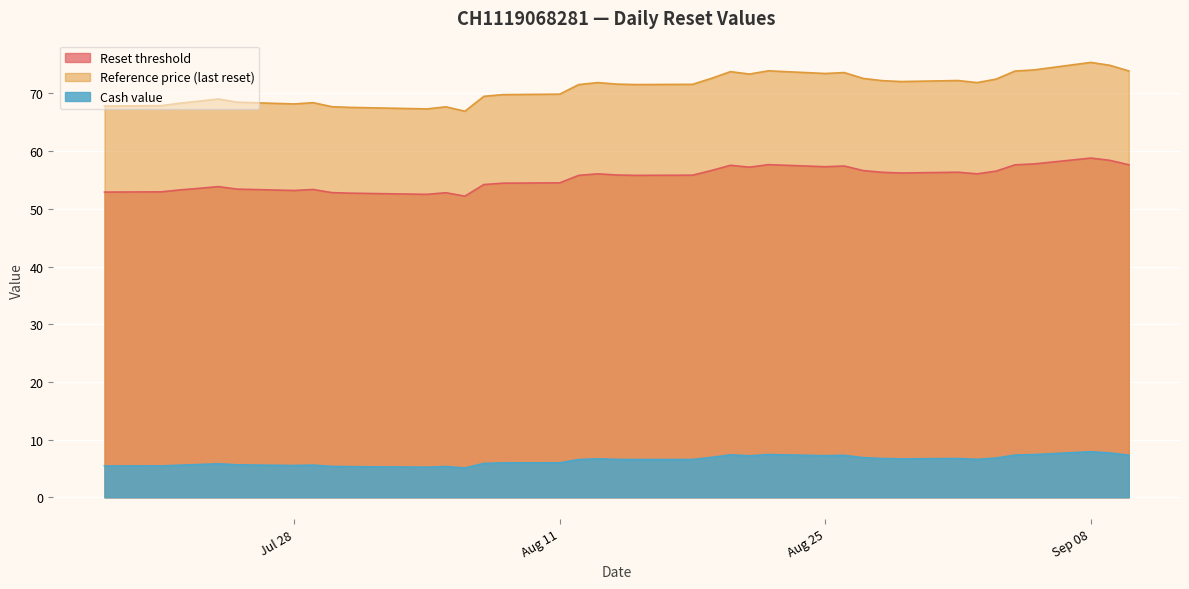

Reading left to right, what are all the values shown in this chart?

Reset threshold: 52.9	52.9	53.3	53.6	53.9	53.4	53.2	53.4	52.8	52.7	52.5	52.8	52.2	54.2	54.4	54.5	55.8	56.1	55.9	55.8	55.8	56.6	57.5	57.2	57.7	57.3	57.4	56.6	56.3	56.2	56.3	56.1	56.5	57.6	57.8	58.8	58.4	57.6
Reference price (last reset): 67.8	67.9	68.3	68.7	69.0	68.5	68.2	68.4	67.7	67.6	67.3	67.7	66.9	69.5	69.8	69.9	71.5	71.9	71.6	71.5	71.6	72.6	73.8	73.4	73.9	73.5	73.6	72.6	72.2	72.1	72.2	71.9	72.5	73.9	74.1	75.4	74.9	73.9
Cash value: 5.4	5.4	5.6	5.7	5.8	5.6	5.5	5.6	5.3	5.3	5.2	5.3	5.1	5.9	6.0	6.0	6.5	6.7	6.6	6.5	6.5	6.9	7.4	7.2	7.4	7.2	7.3	6.9	6.7	6.7	6.7	6.6	6.8	7.3	7.4	7.9	7.7	7.3